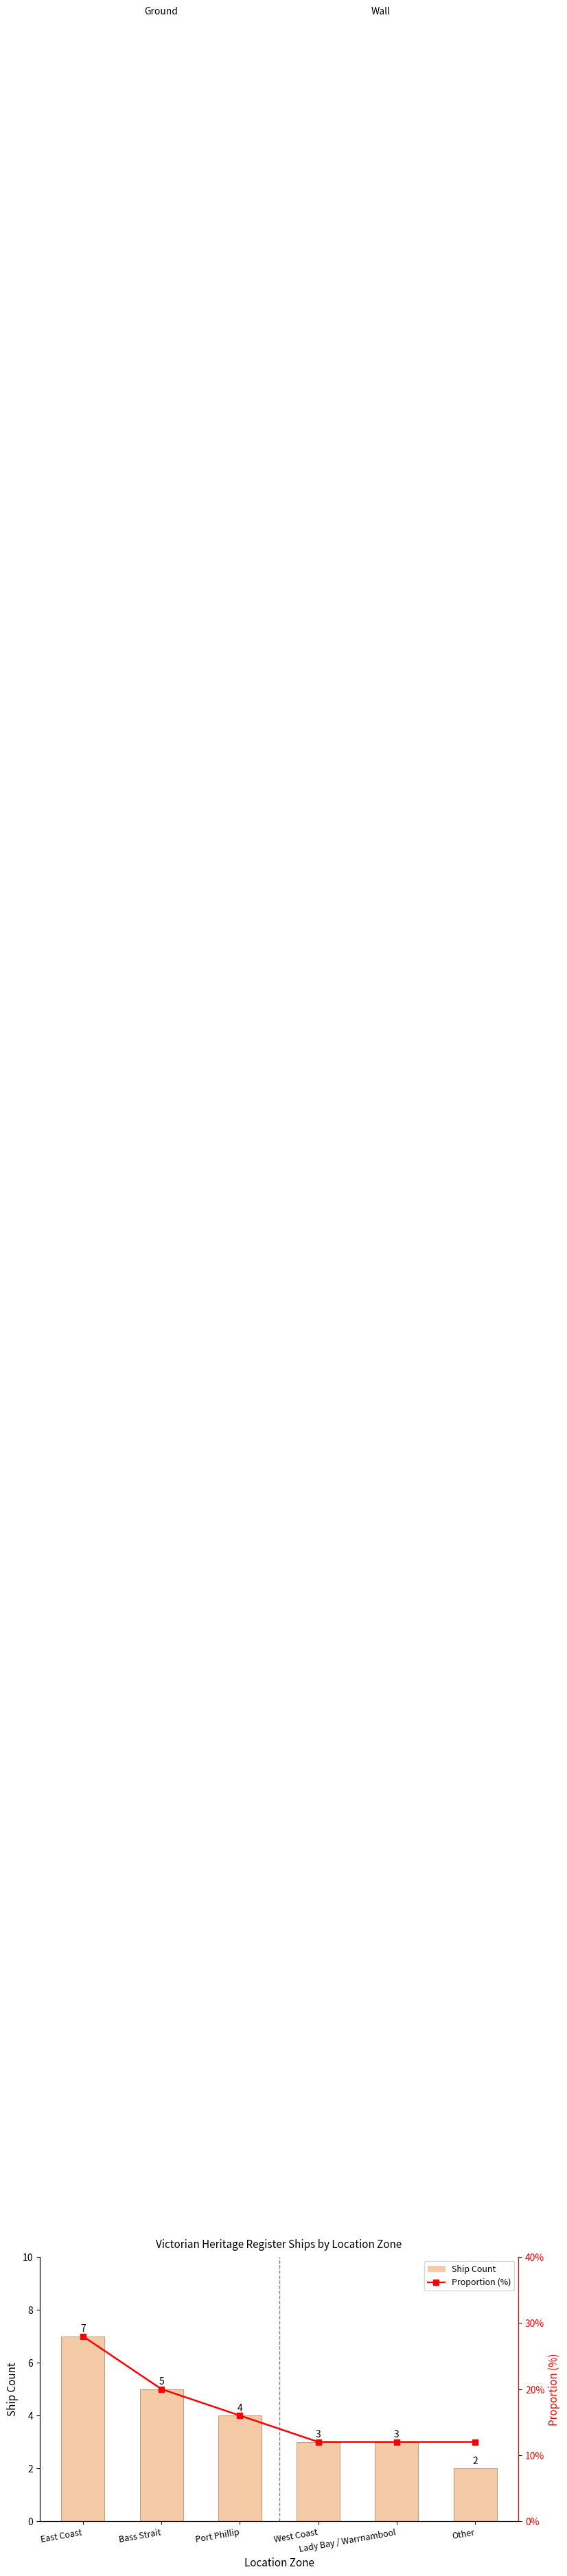

Between Lady Bay / Warrnambool and Other, which is larger?

Lady Bay / Warrnambool